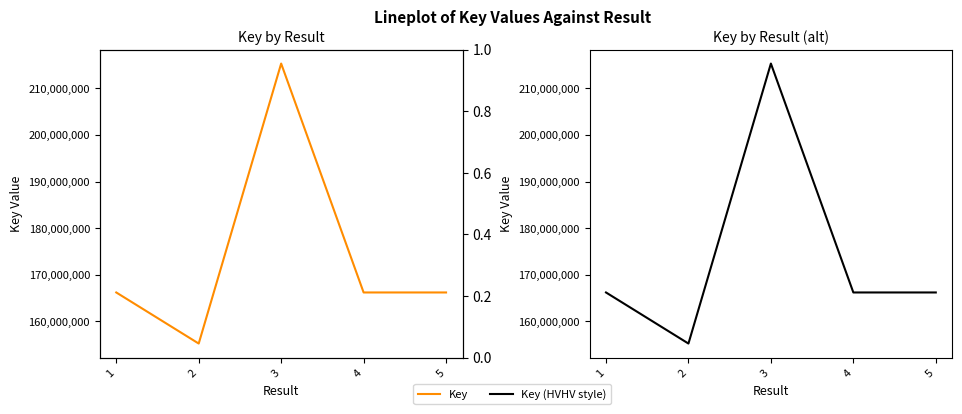

At which category is the sum across all series the highest?

3